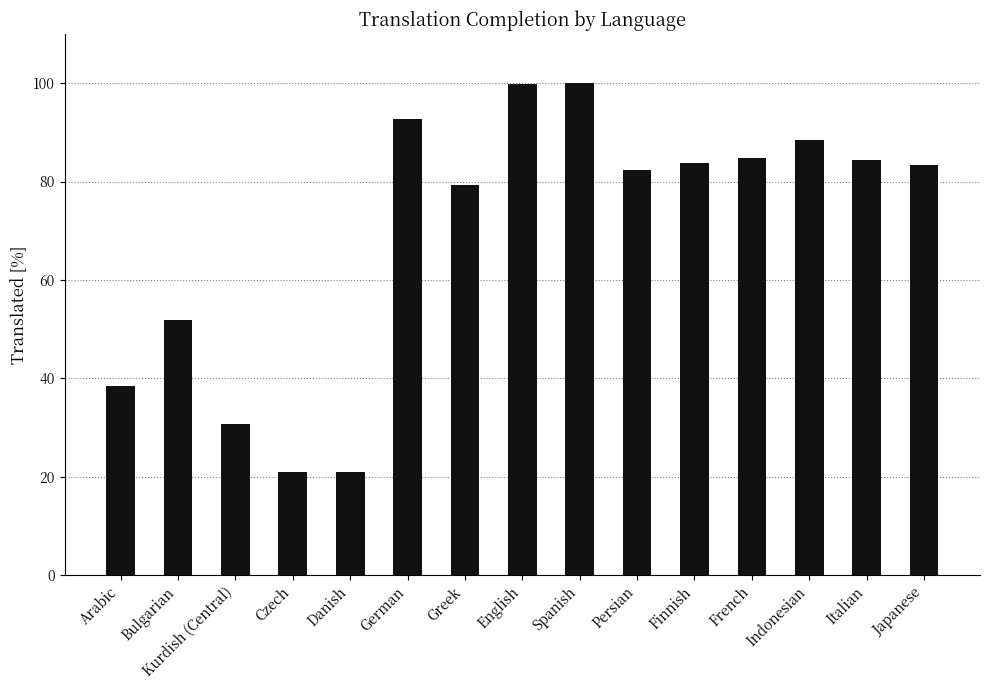

How many values are below 83?

7